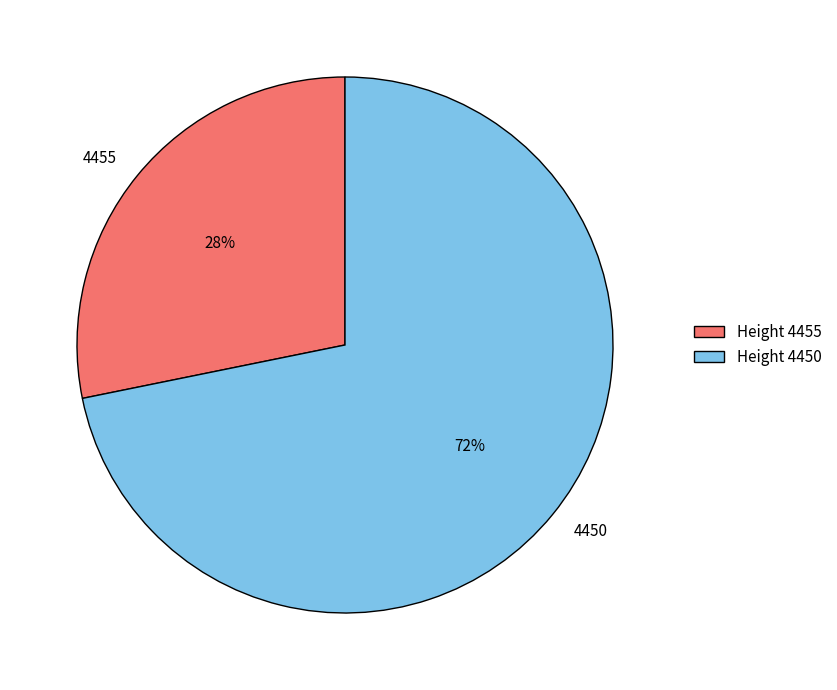

What percentage is the 4450 slice, to the nearest percent?

72%